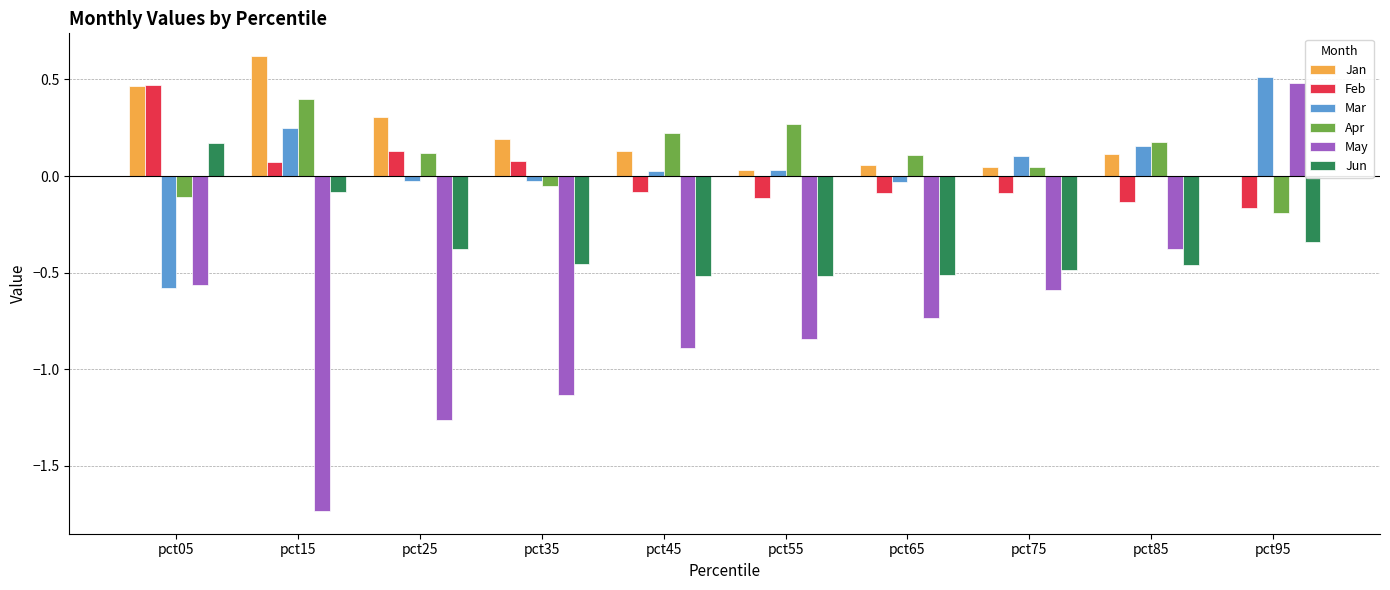

Count the Feb values in the range 0 to 1.

4